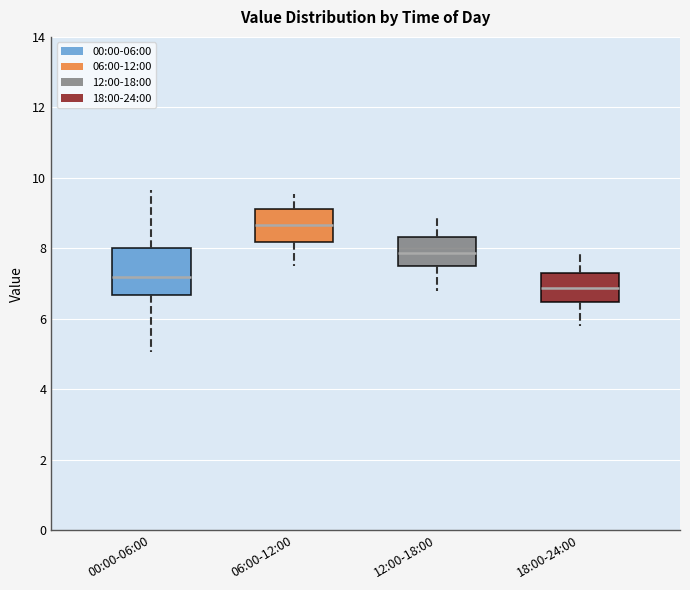

Comparing the boxes themselves (not the whiskers), which one is the tallest?

00:00-06:00